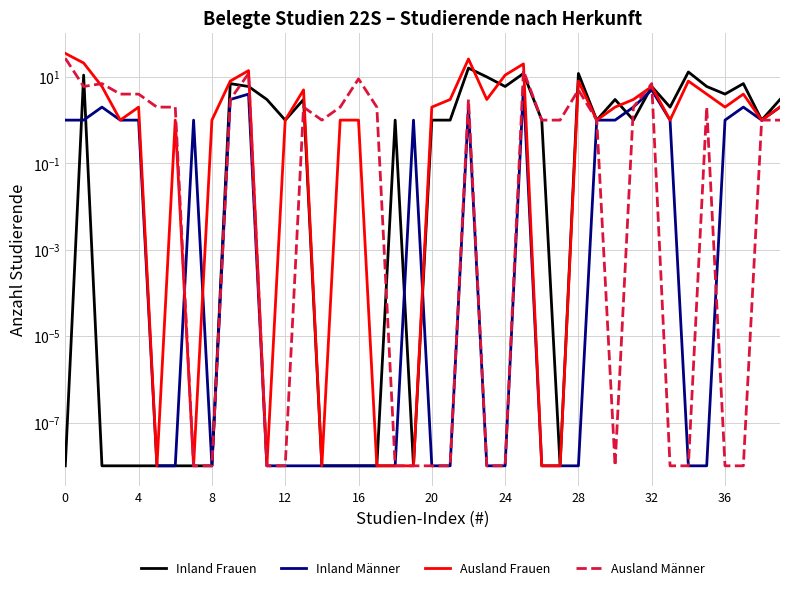

What is the value of the Inland Männer point at the 31st from the left?

1.0